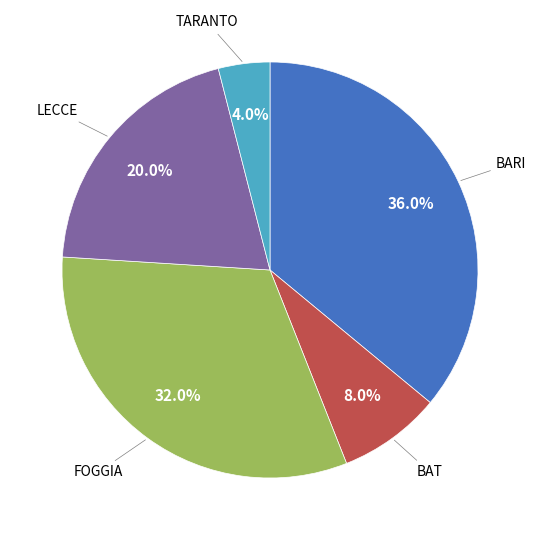

Is BAT the majority of the pie?

No